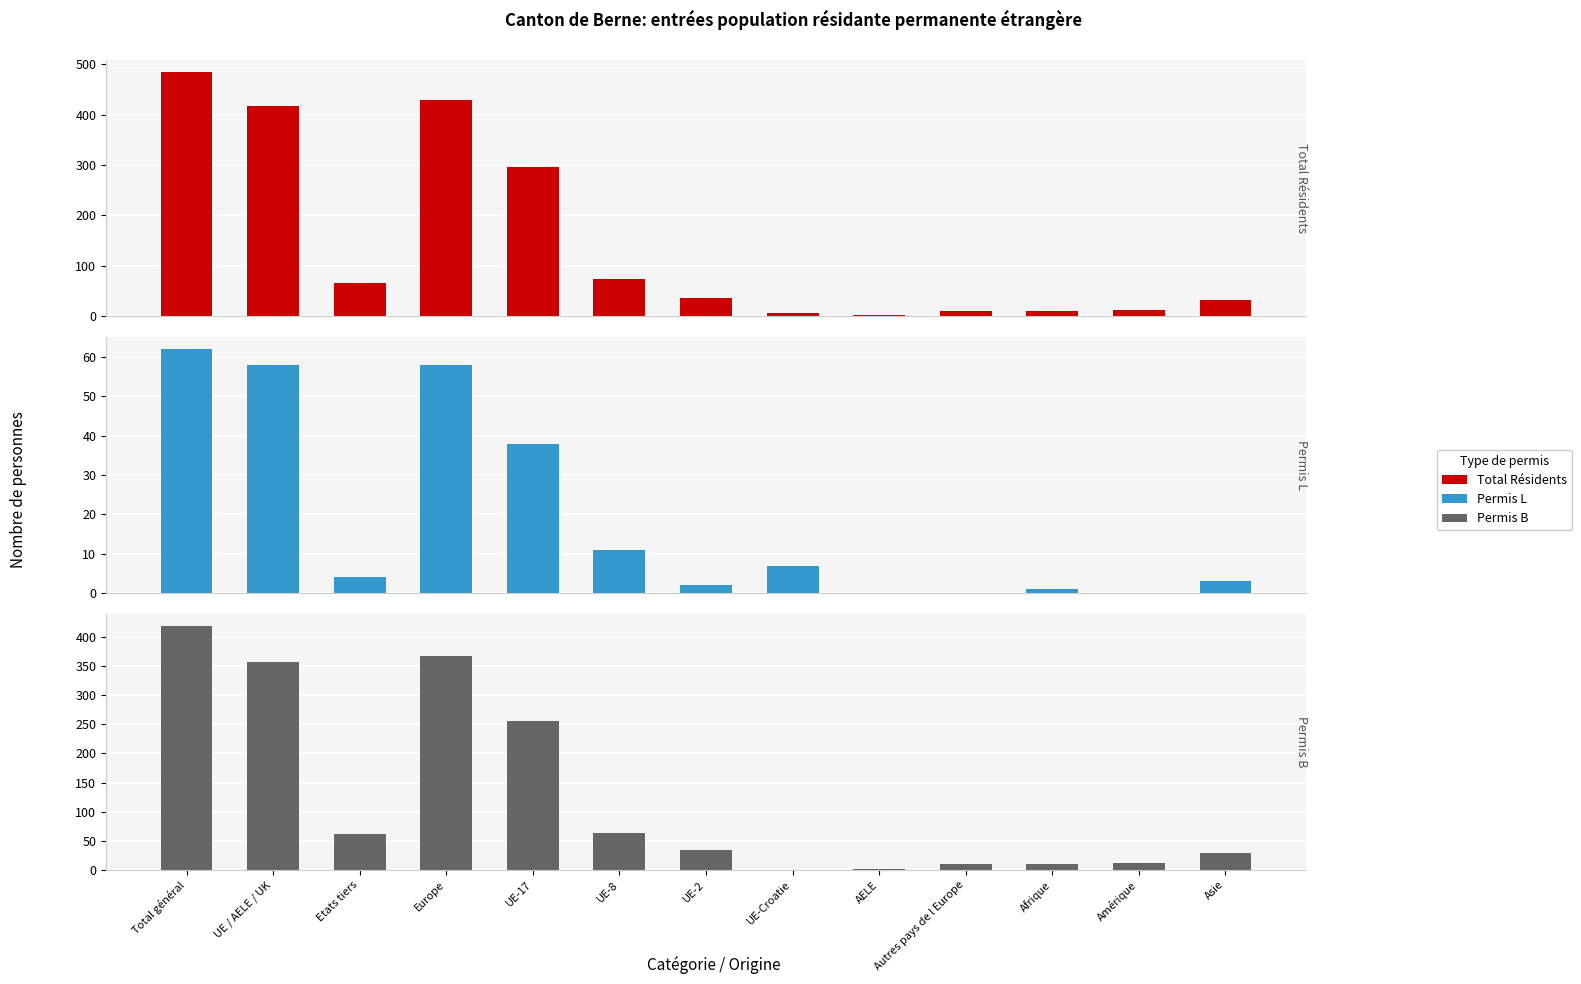

What is the sum of all Permis L (courte durée) values?

244